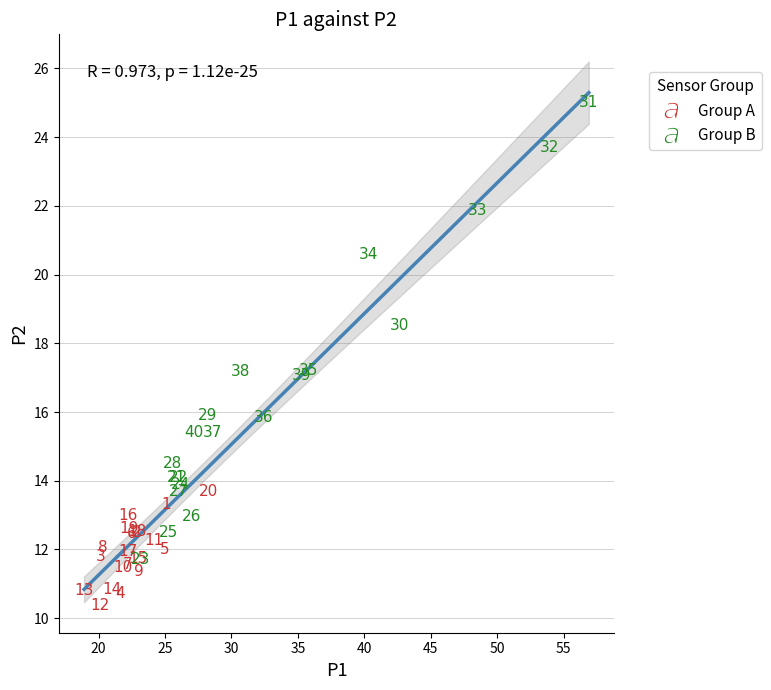

Which series contains the highest Y value?

Group B